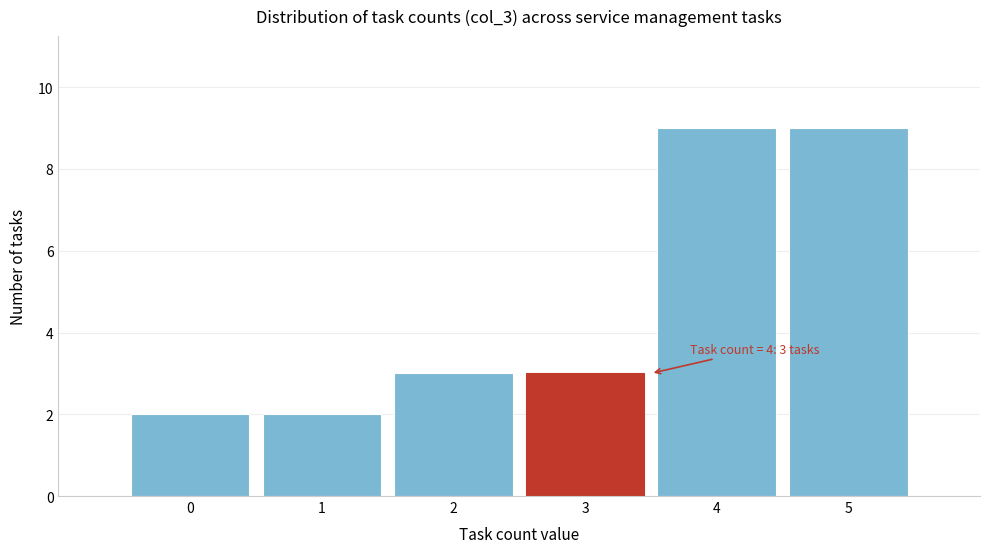

Reading left to right, what are all the values shown in this chart?

0=2	1=2	2=3	3=3	4=9	5=9